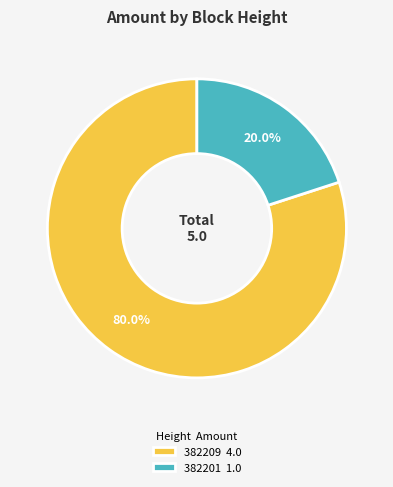

To the nearest percent, what is the combined percentage of 382201 and 382209?

100%